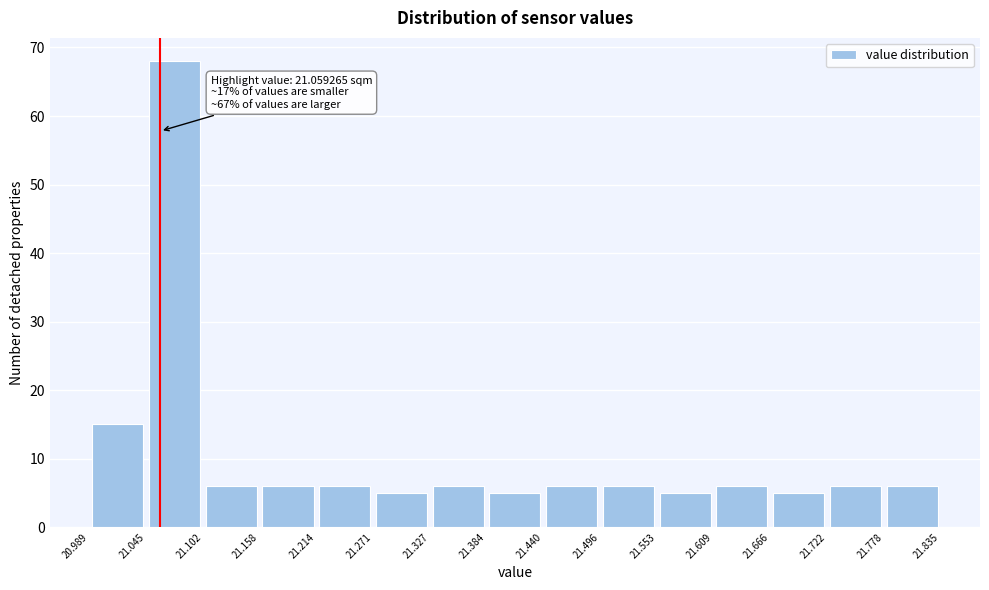

Over which range of the x-axis is the bar tallest?

21.045 to 21.102